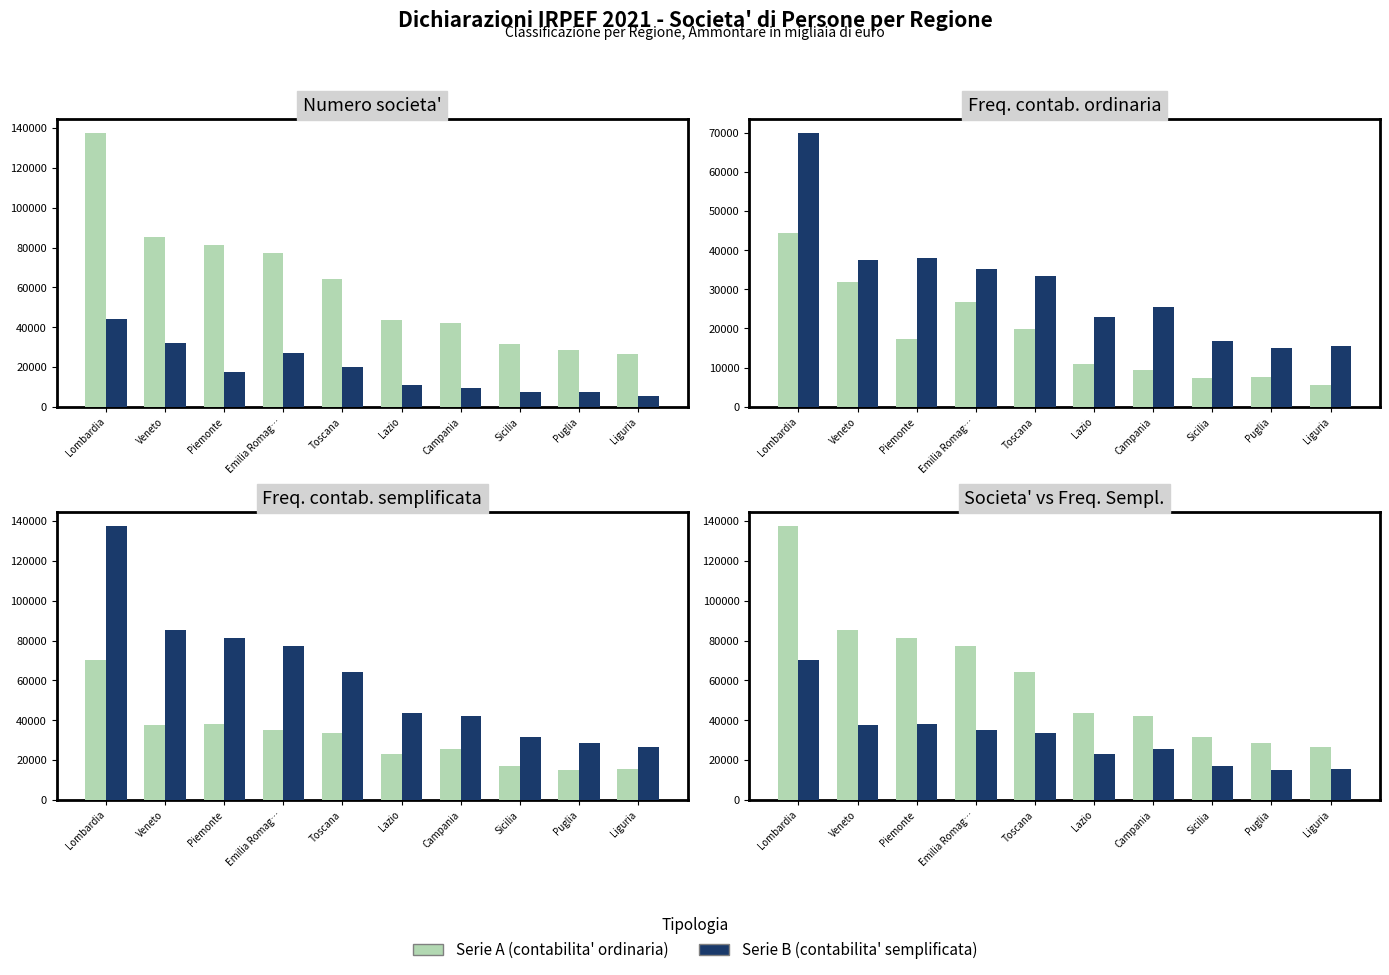

How many categories are shown in the chart?

10